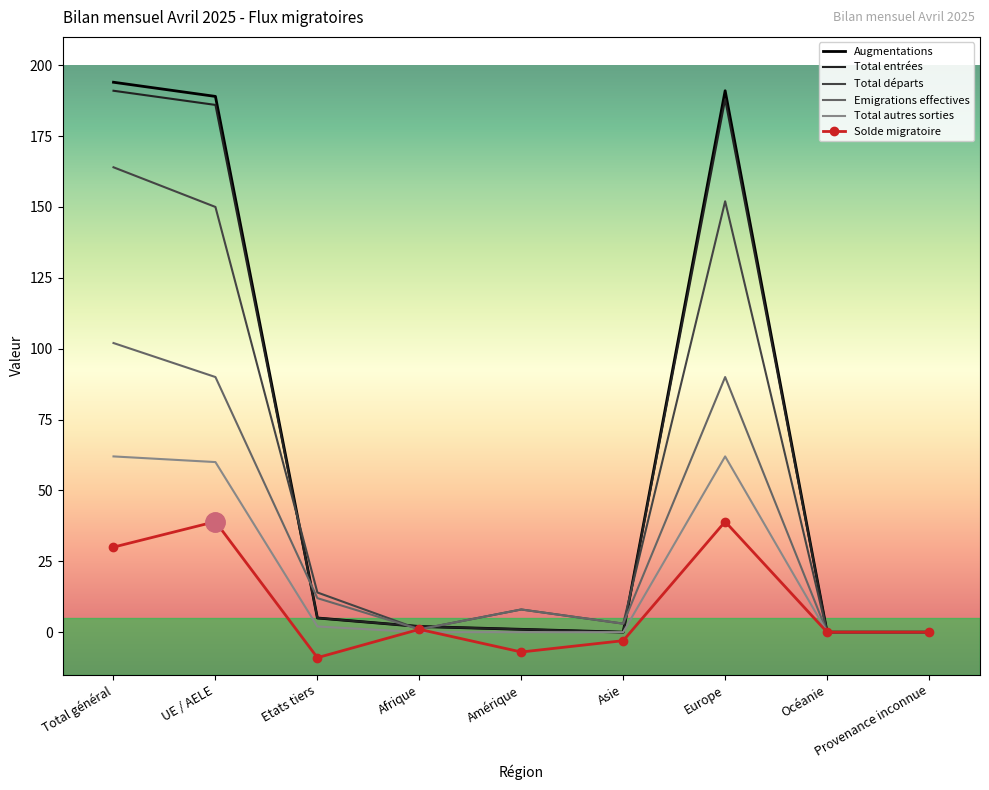

What is the minimum value shown in the chart?

-9